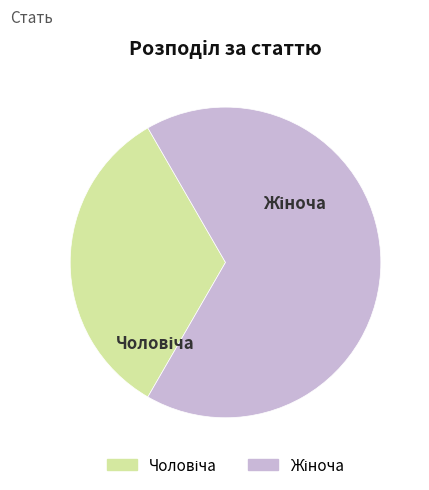

Does any single category account for the majority?

Yes